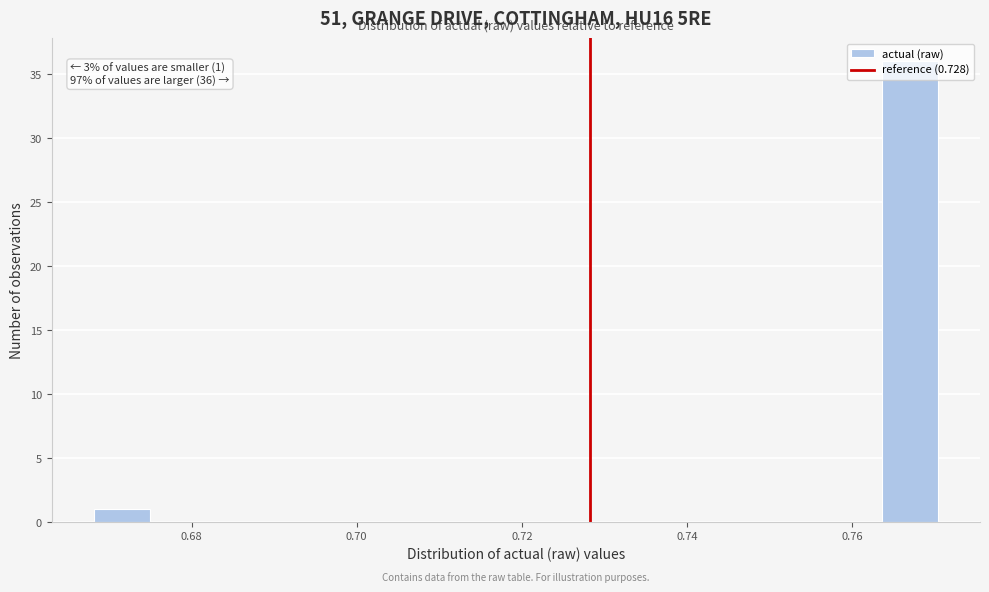

Read against the x-axis, roughly where is the centre of the tallest bar?

0.766